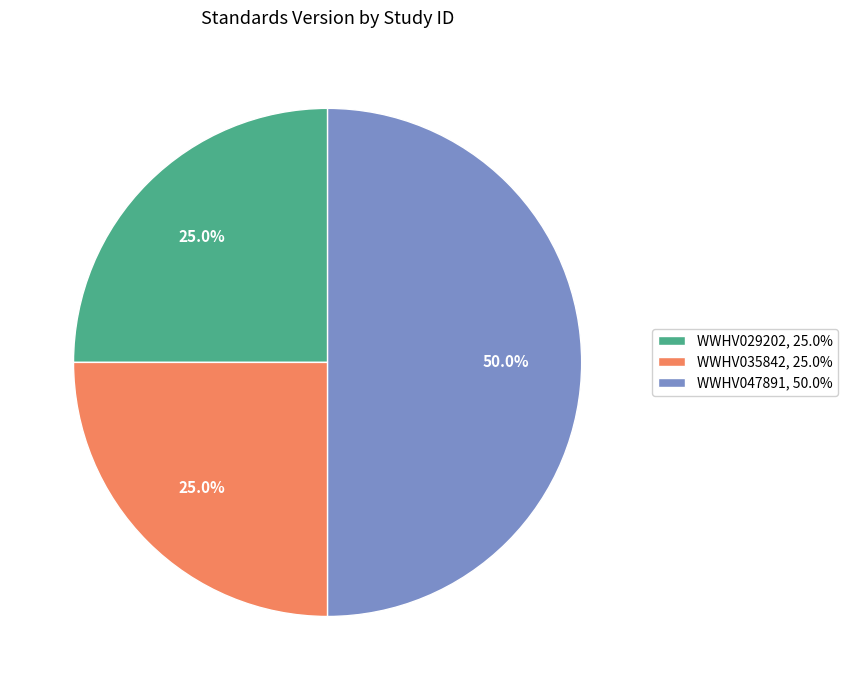

Is WWHV035842 the majority of the pie?

No